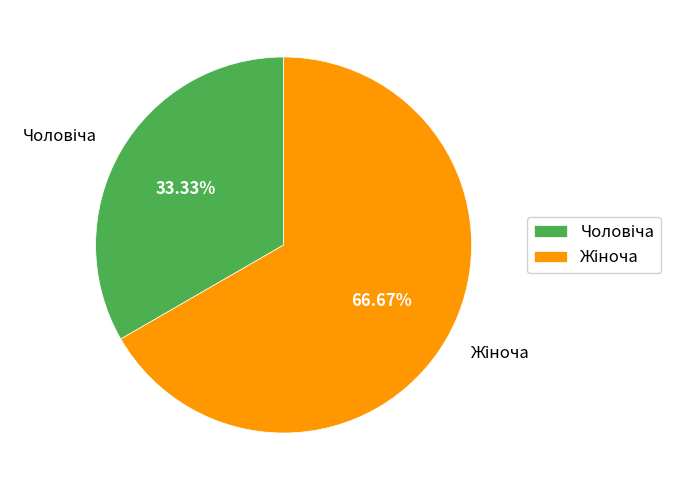

Is there a majority slice in this chart?

Yes